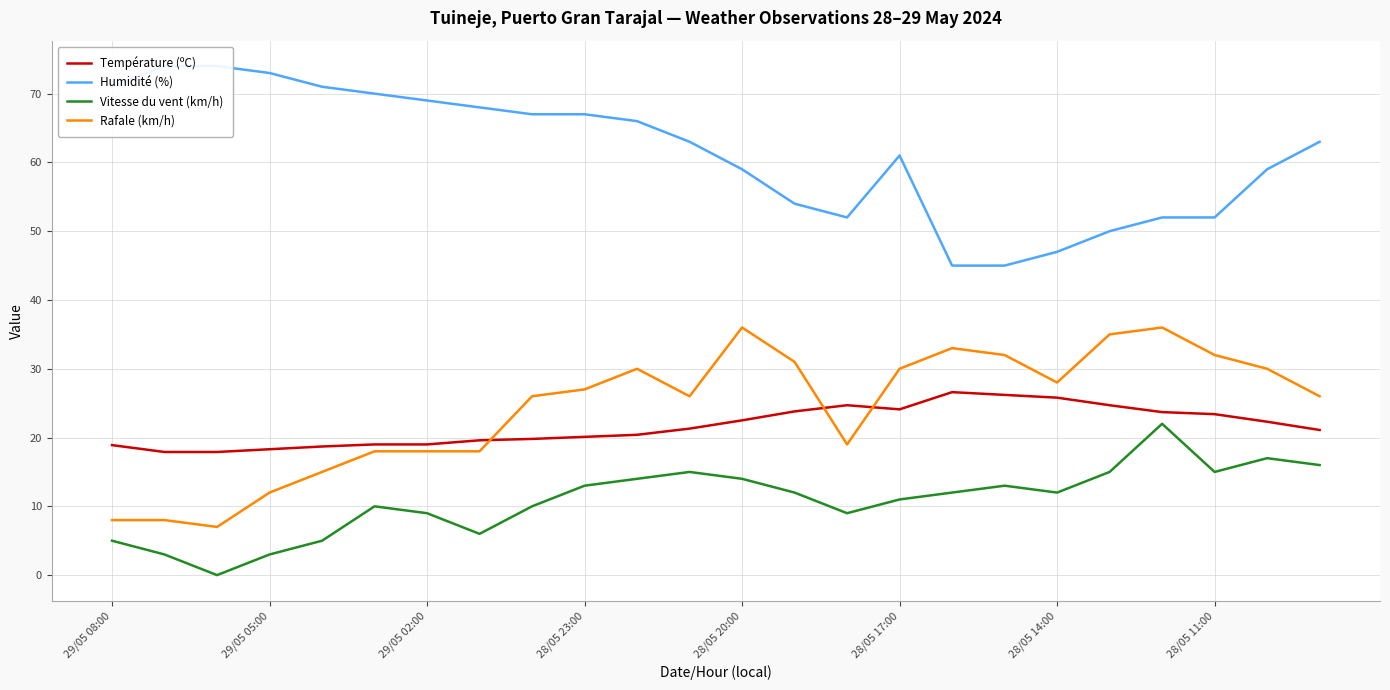

Is it true that Vitesse du vent (km/h) equals 9.0 at 29/05 02:00?

True